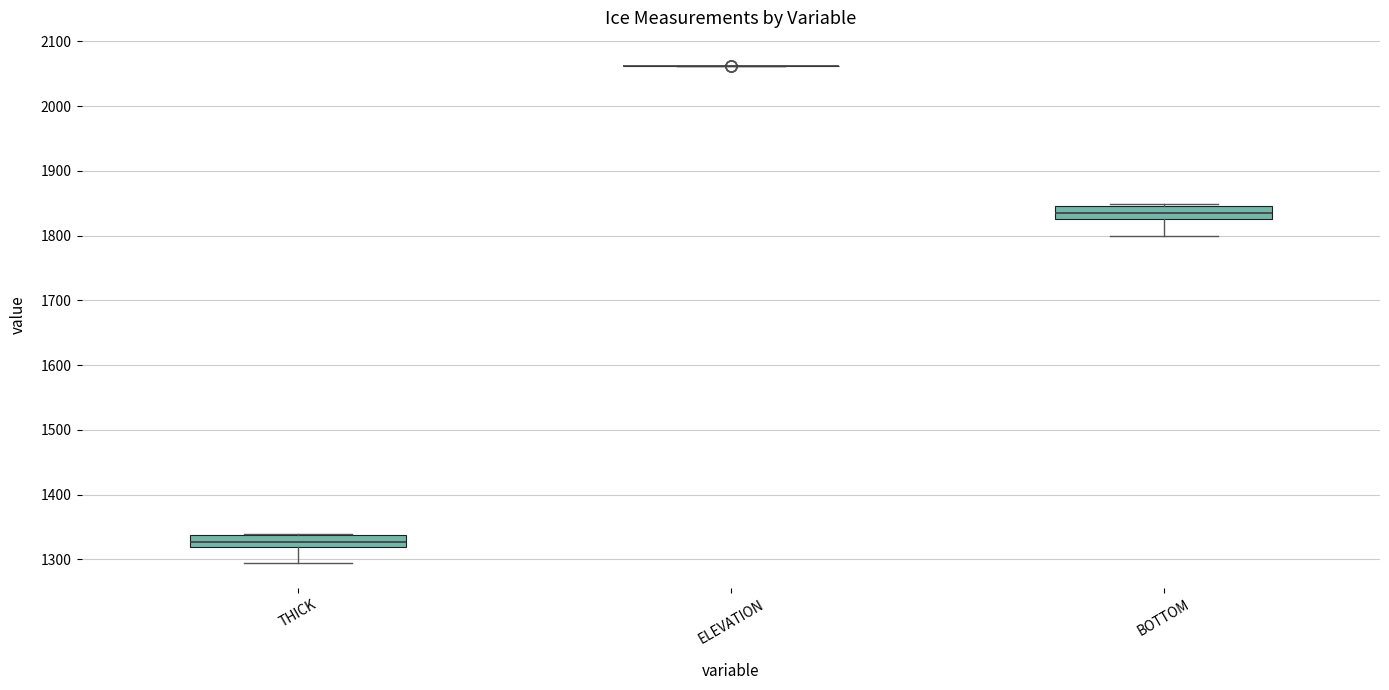

Reading left to right, read every box against the y-axis: the position of its median line, the range the box covers, and the ends of its whiskers. The values are not printed on the chart, so give them approximately, as read against the axis.

THICK: median 1330, box 1320 to 1340, whiskers 1290 to 1340
ELEVATION: box collapsed to a line at 2060, whiskers 2060 to 2060
BOTTOM: median 1830 (inside the box), box 1830 to 1850, whiskers 1800 to 1850 (just above the box's upper edge)